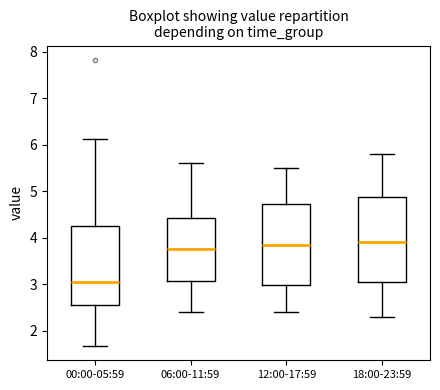

Reading left to right, transcribe this box plot: for each box, give where its median line is, the range the box spans, and where its two whiskers end, as read against the y-axis. The values are not printed on the chart, so give them approximately, as read against the axis.

00:00-05:59: median 3.1, box 2.6 to 4.2, whiskers 1.7 to 6.1
06:00-11:59: median 3.8, box 3.1 to 4.4, whiskers 2.4 to 5.6
12:00-17:59: median 3.9, box 3.0 to 4.7, whiskers 2.4 to 5.5
18:00-23:59: median 3.9, box 3.1 to 4.9, whiskers 2.3 to 5.8